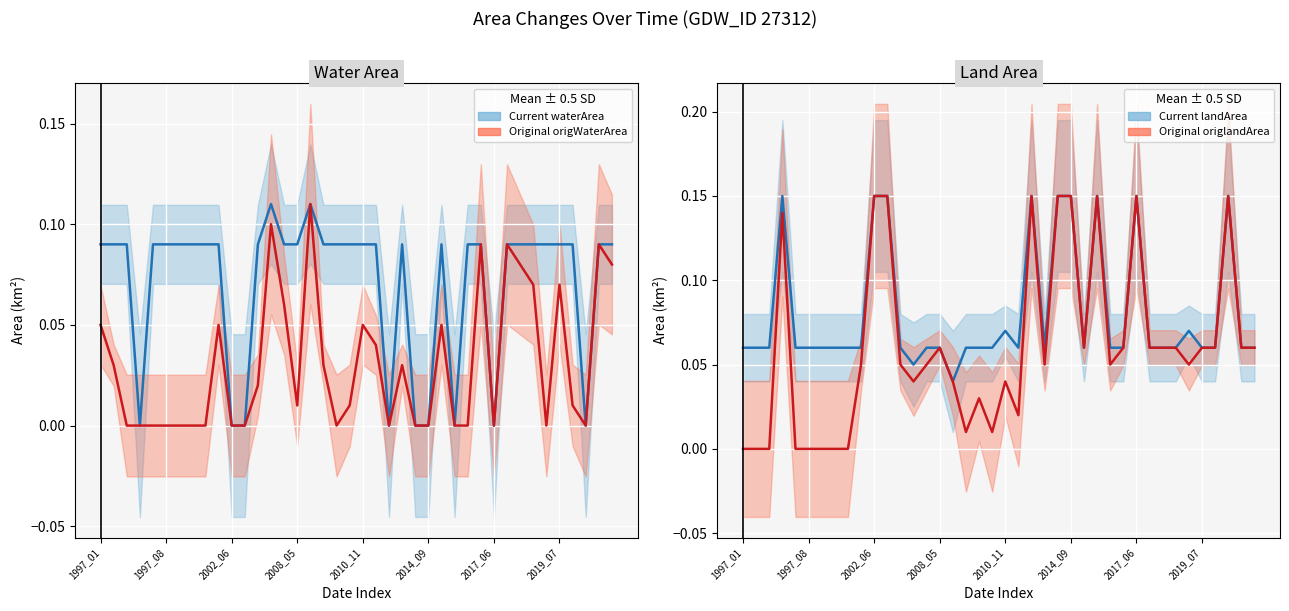

Which label corresponds to the largest value in the chart?

2008_05